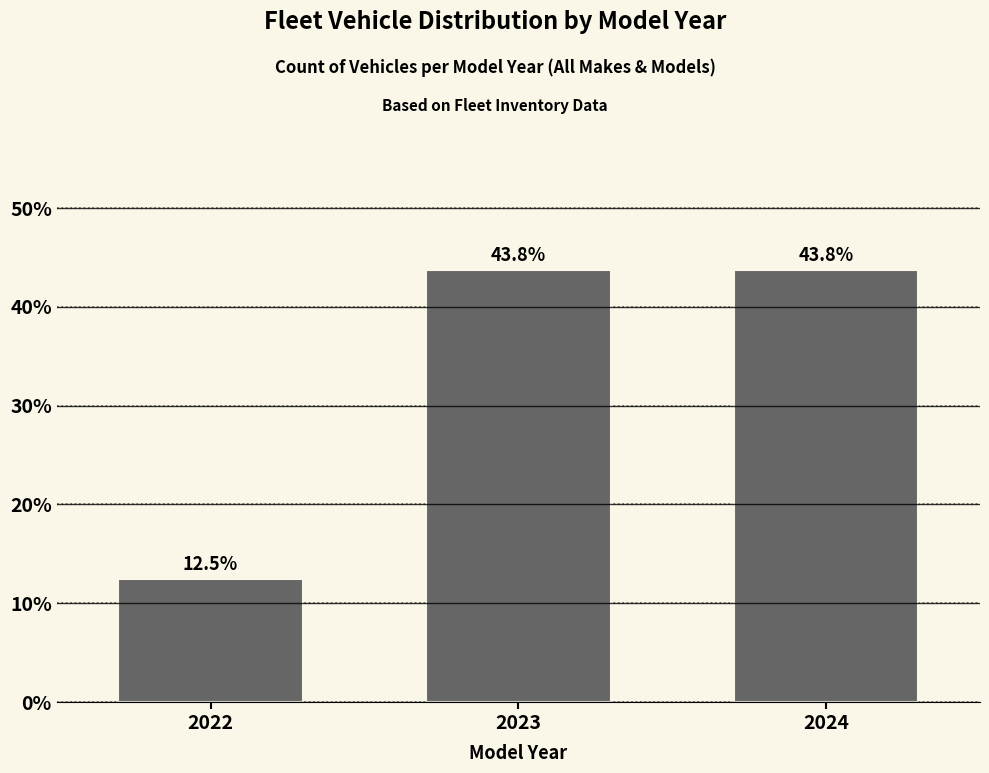

Reading left to right, extract all data points from this chart.

12.5	43.8	43.8